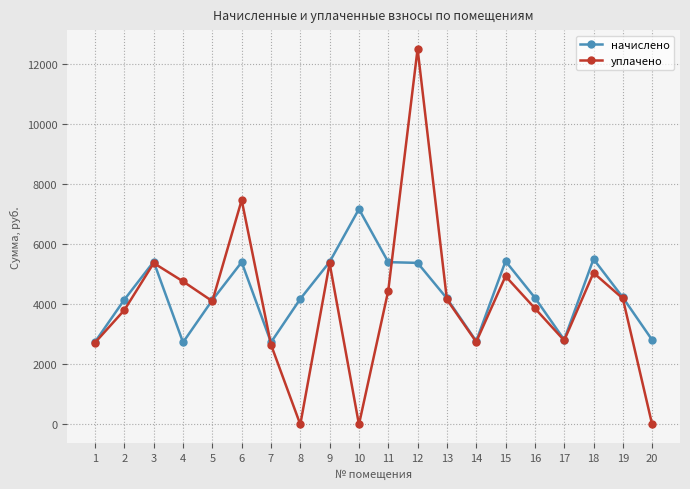

The value of уплачено at 19 is 1332.6. True or false?

False